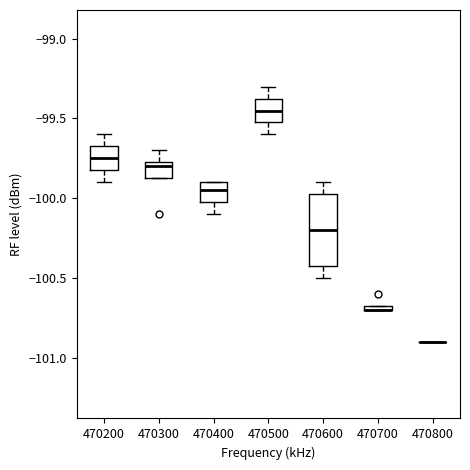

Which box is the tallest, from its lower edge to its upper edge?

470600